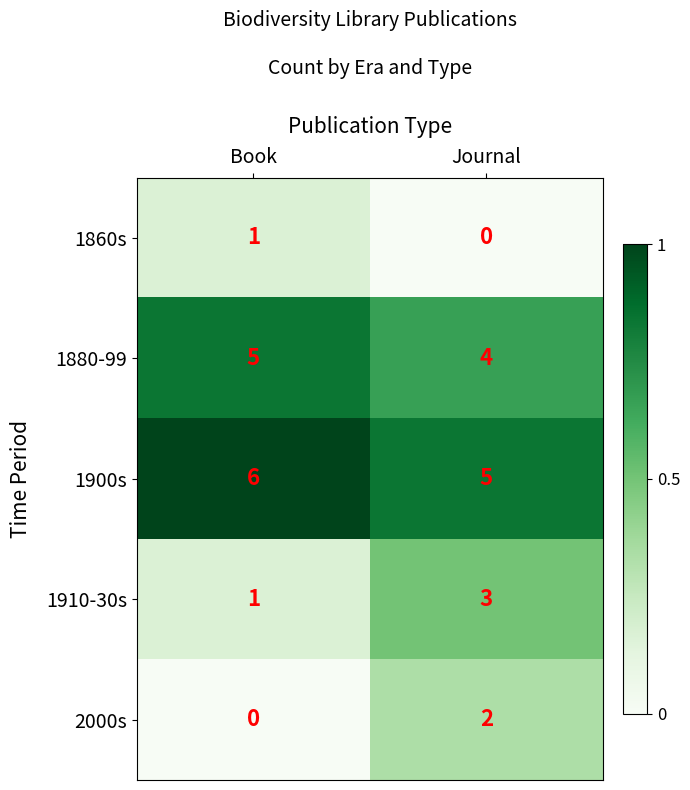

Is it true that 2000s equals 2 at Journal?

True